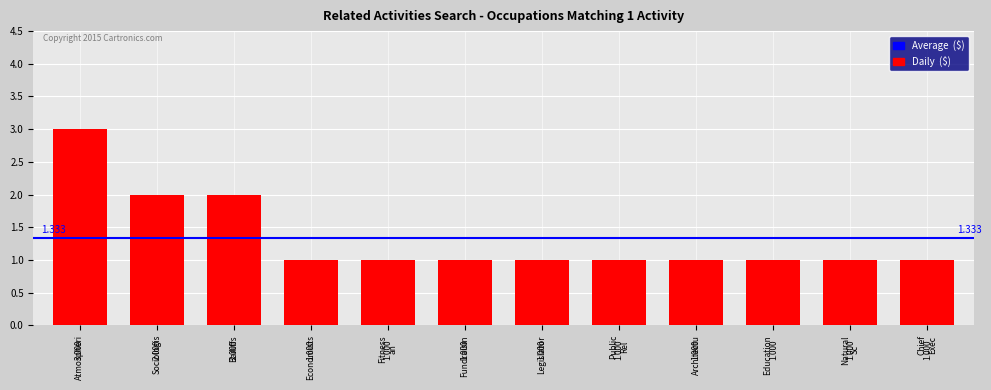

What is the average value?

1